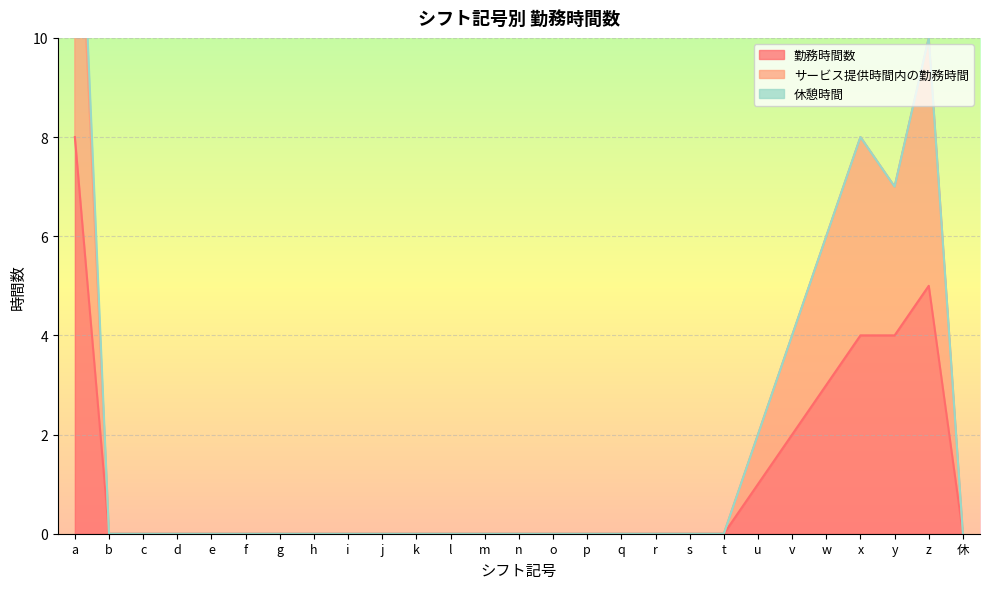

Between o and l, which is larger?

o